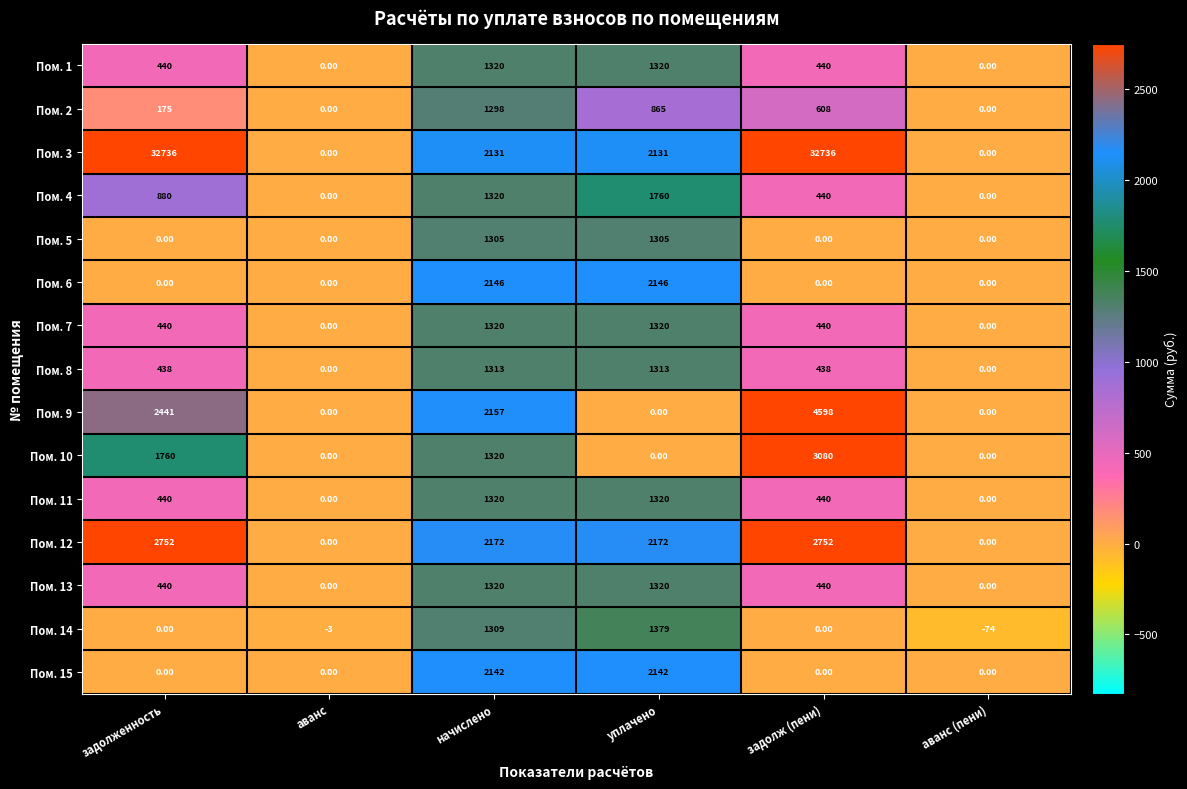

How many values in Пом. 9 are above zero?

3